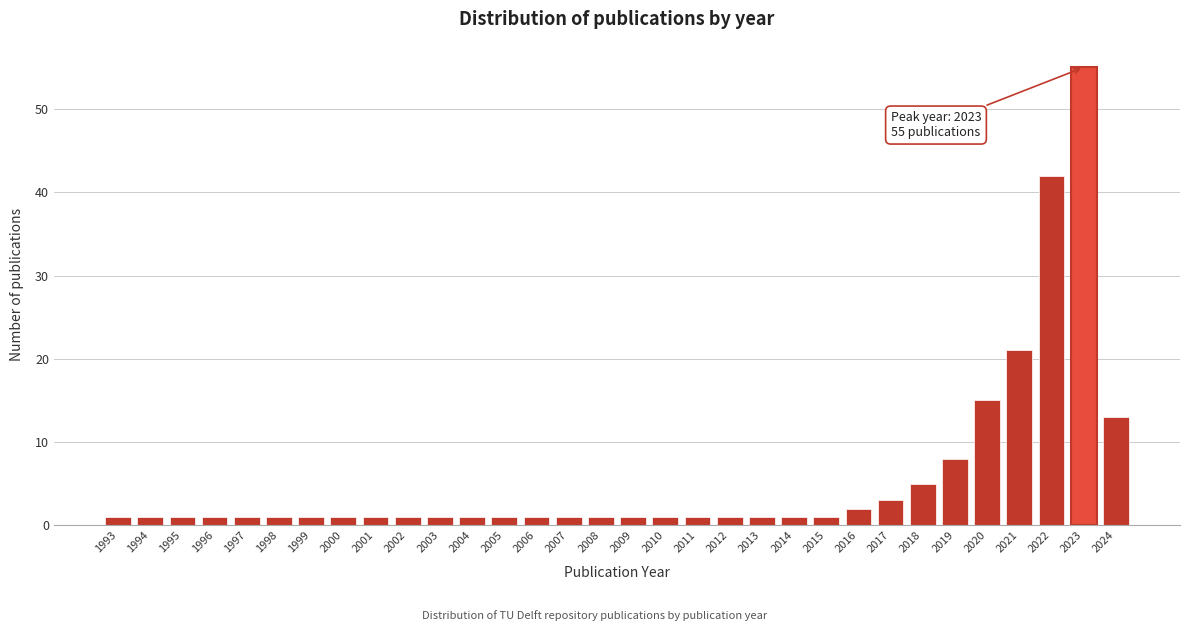

What is the difference between the second highest and second lowest values?

41